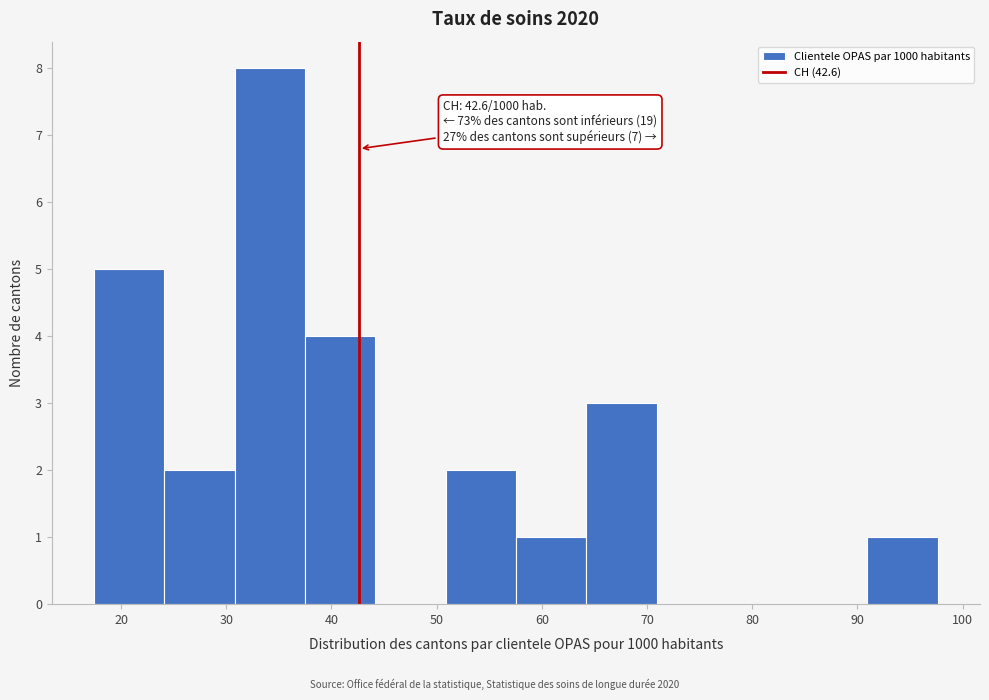

Over which range of the x-axis is the bar tallest?

31 to 37